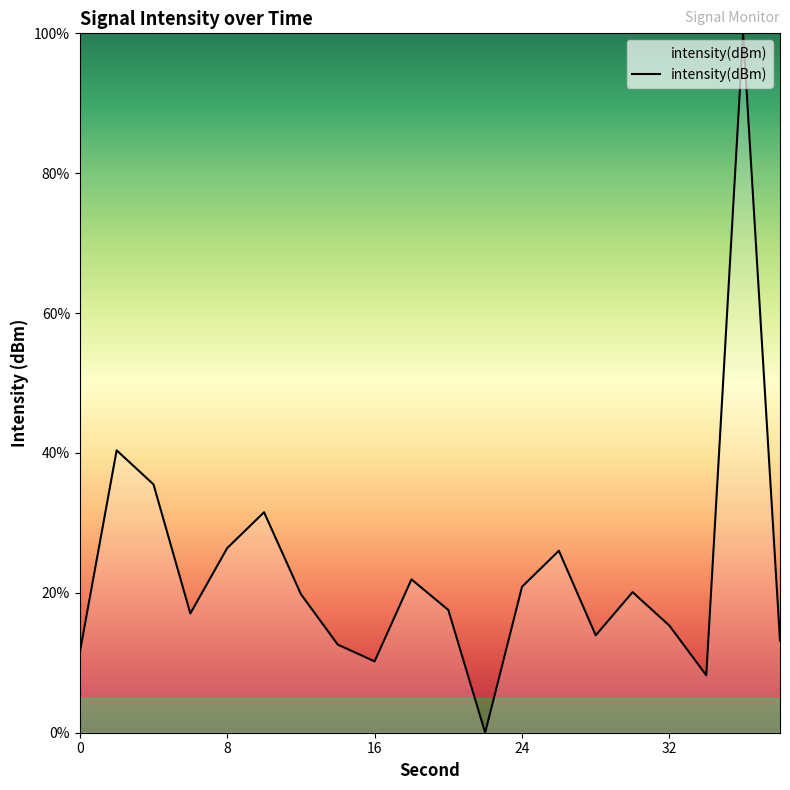

Does the chart display data point markers on the line(s)?

No